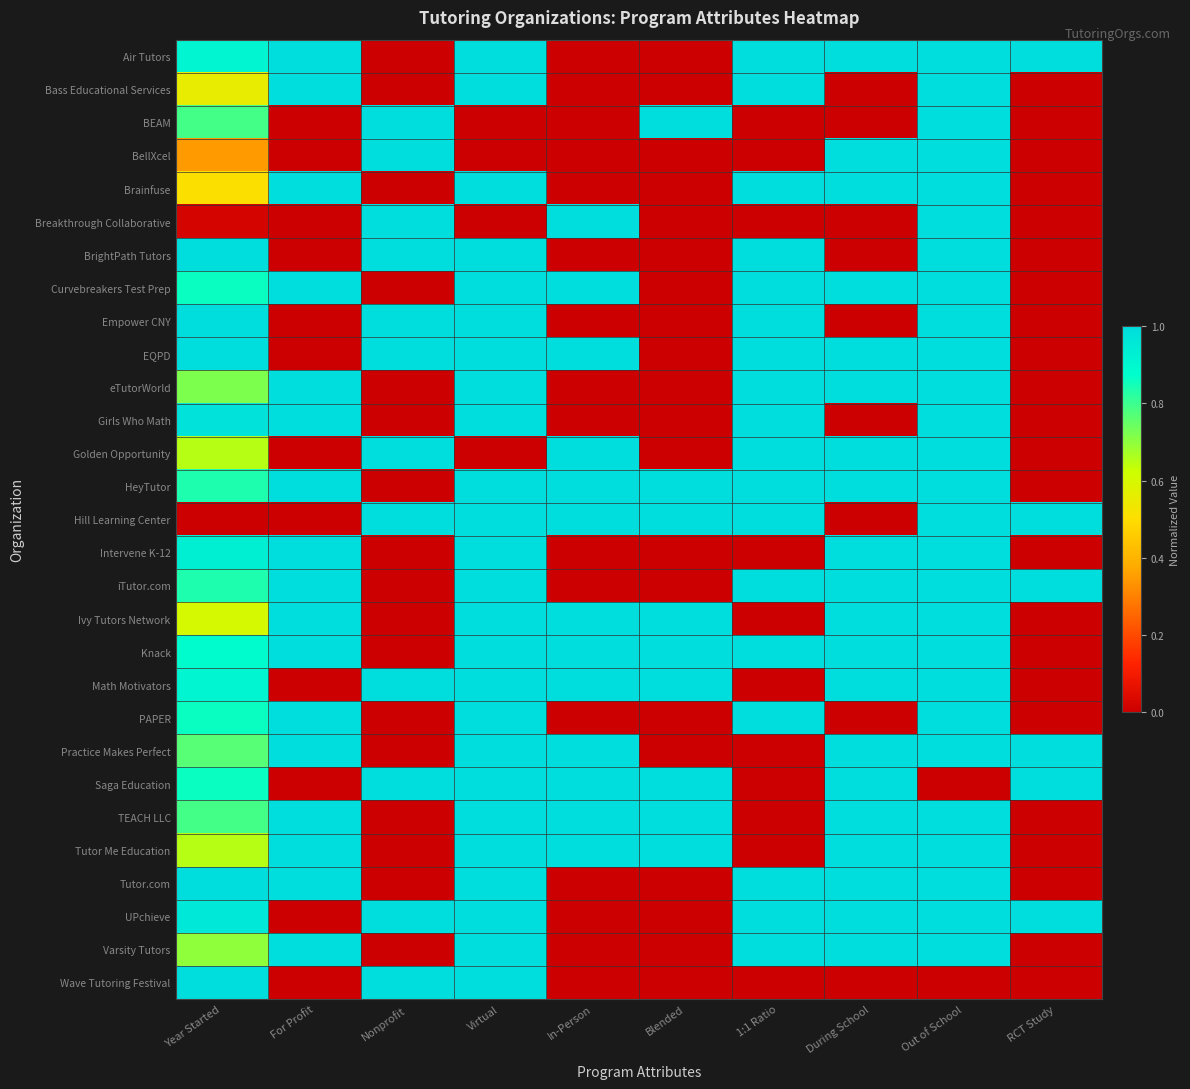

Rank the series by their maximum value, from lowest to highest.

Air Tutors, Bass Educational Services, BEAM, BellXcel, Brainfuse, Breakthrough Collaborative, BrightPath Tutors, Curvebreakers Test Prep, Empower CNY, EQPD, eTutorWorld, Girls Who Math, Golden Opportunity, HeyTutor, Hill Learning Center, Intervene K-12, iTutor.com, Ivy Tutors Network, Knack, Math Motivators, PAPER, Practice Makes Perfect, Saga Education, TEACH LLC, Tutor Me Education, Tutor.com, UPchieve, Varsity Tutors, Wave Tutoring Festival